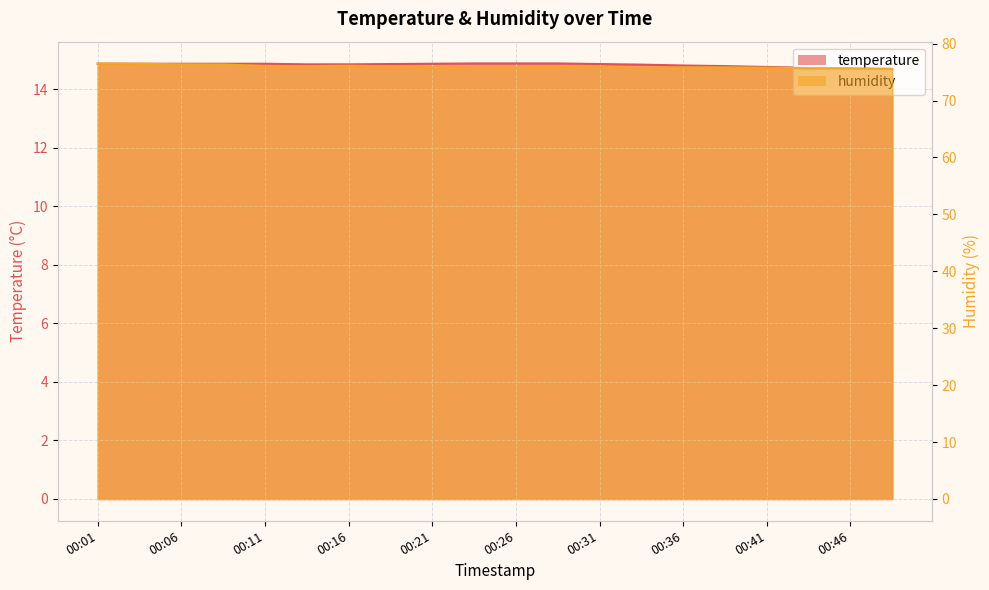

At 00:46, list the series in order from largest to smallest.

humidity, temperature